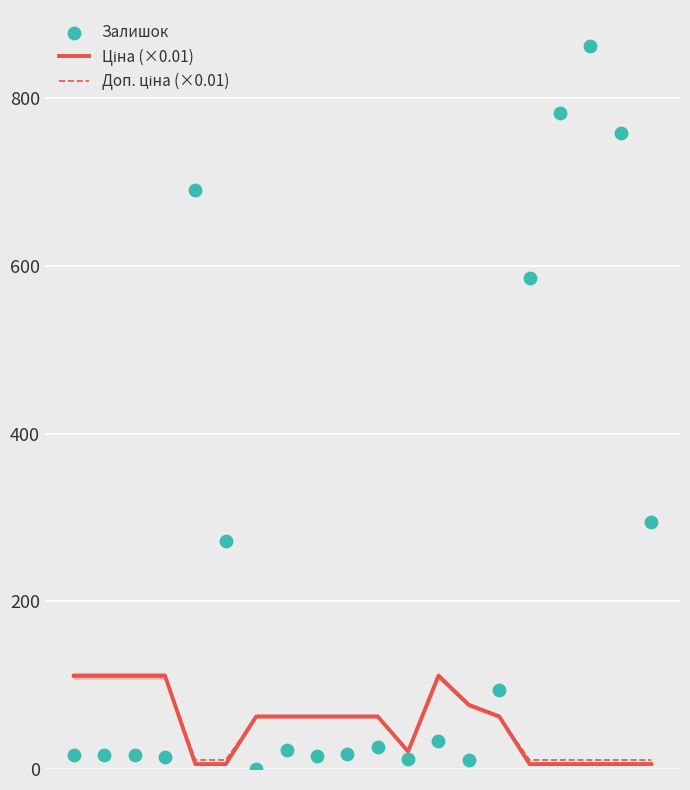

What is the total value across all series at 3?

236.3